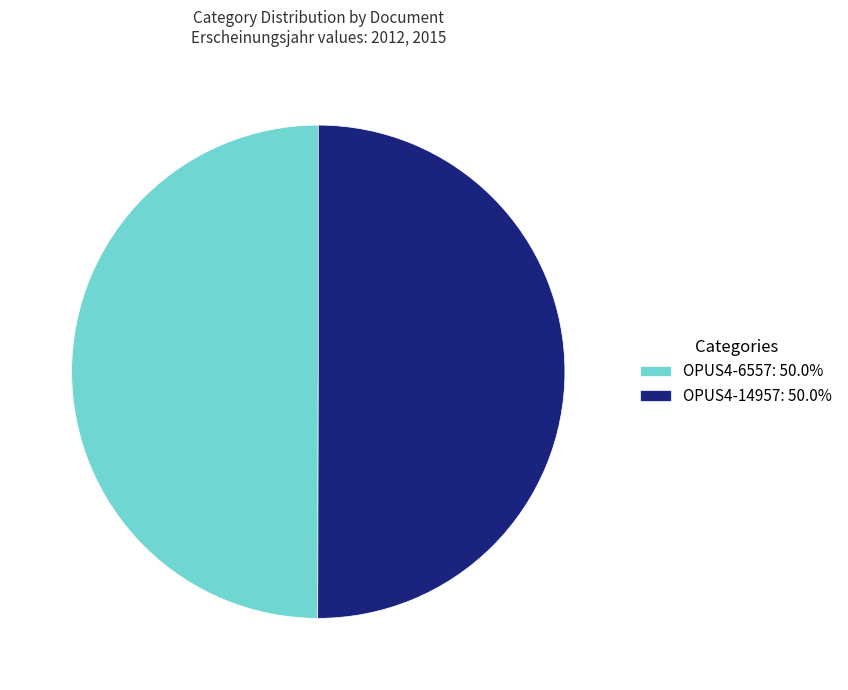

Do OPUS4-14957: 50.0% and OPUS4-6557: 50.0% together represent more than half of the pie?

Yes